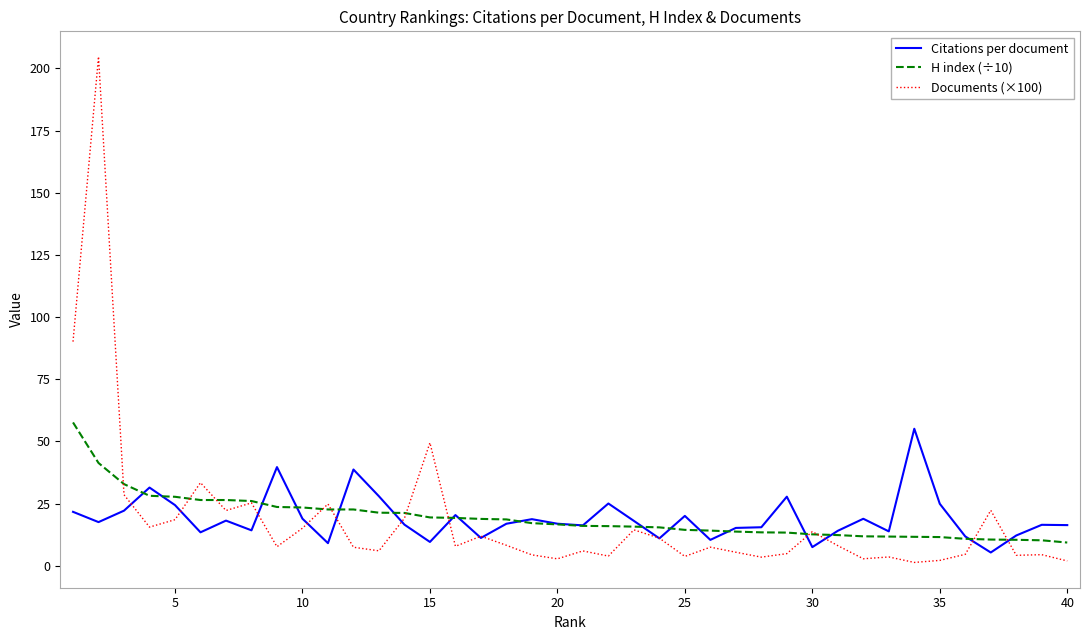

What is the lowest value of the H index (÷10) series?

9.3